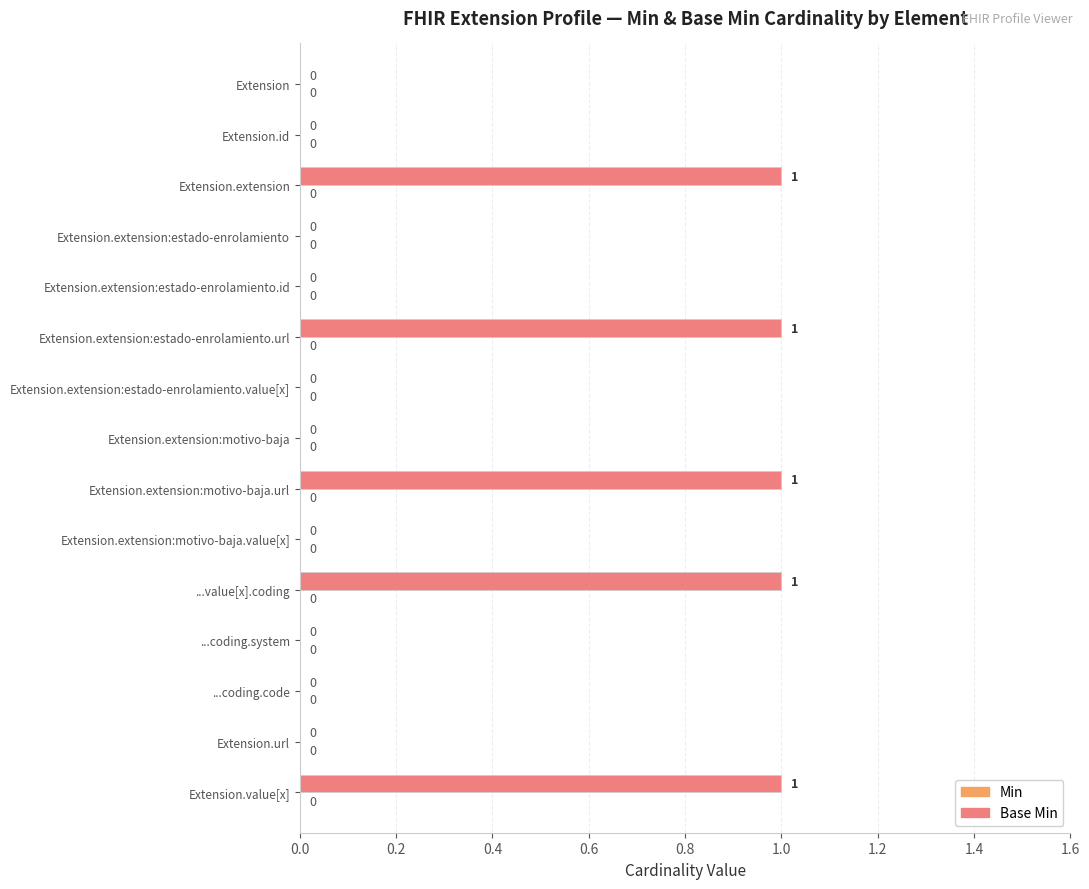

True or false: the data shows 0 at Extension.extension:estado-enrolamiento.url.

False